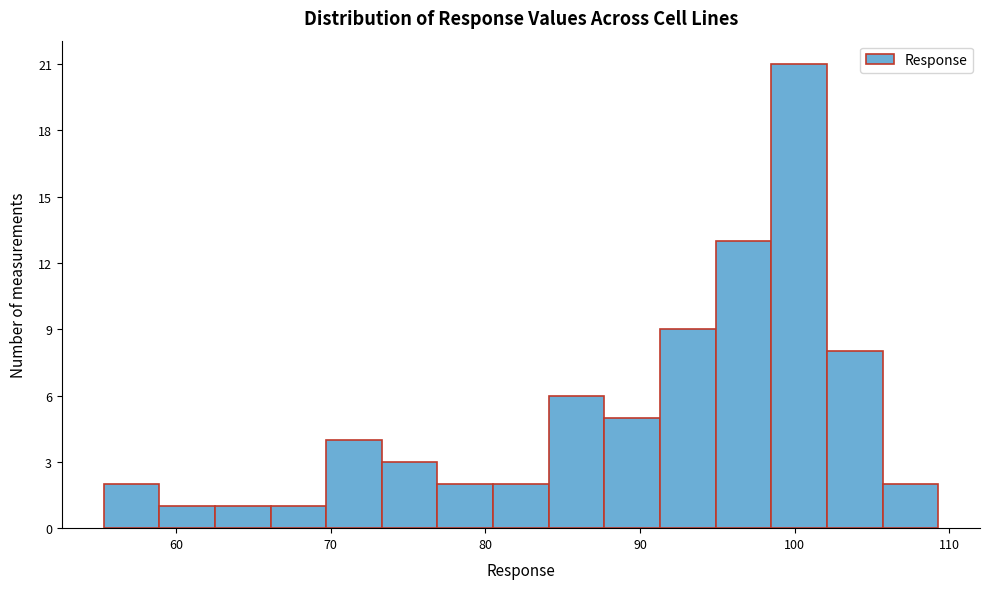

Read against the x-axis, roughly where is the centre of the tallest bar?

100